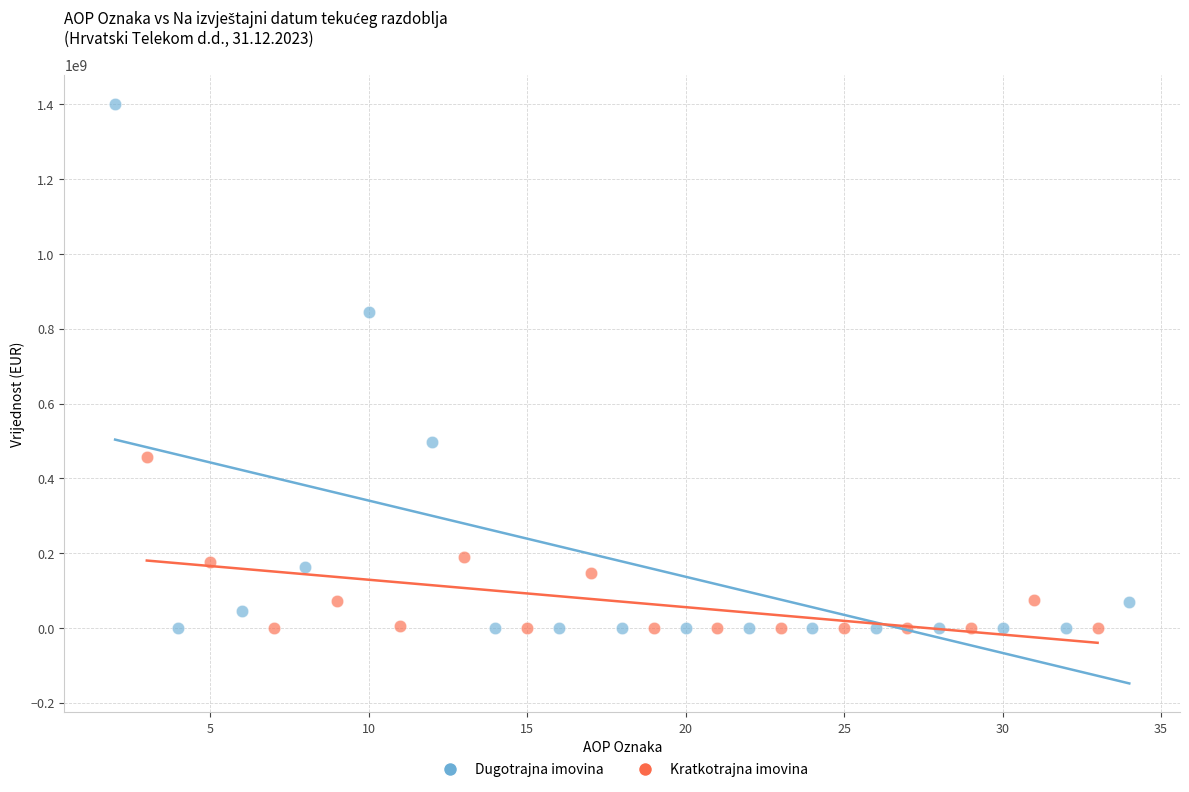

Which series has the widest spread of Y values?

Dugotrajna imovina